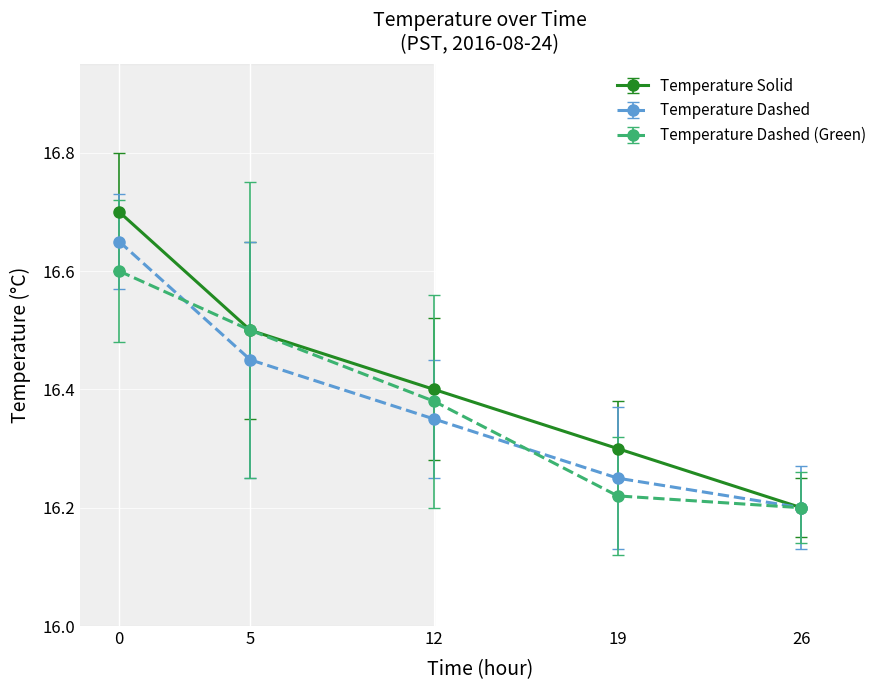

At how many categories does at least one series exceed 16?

5